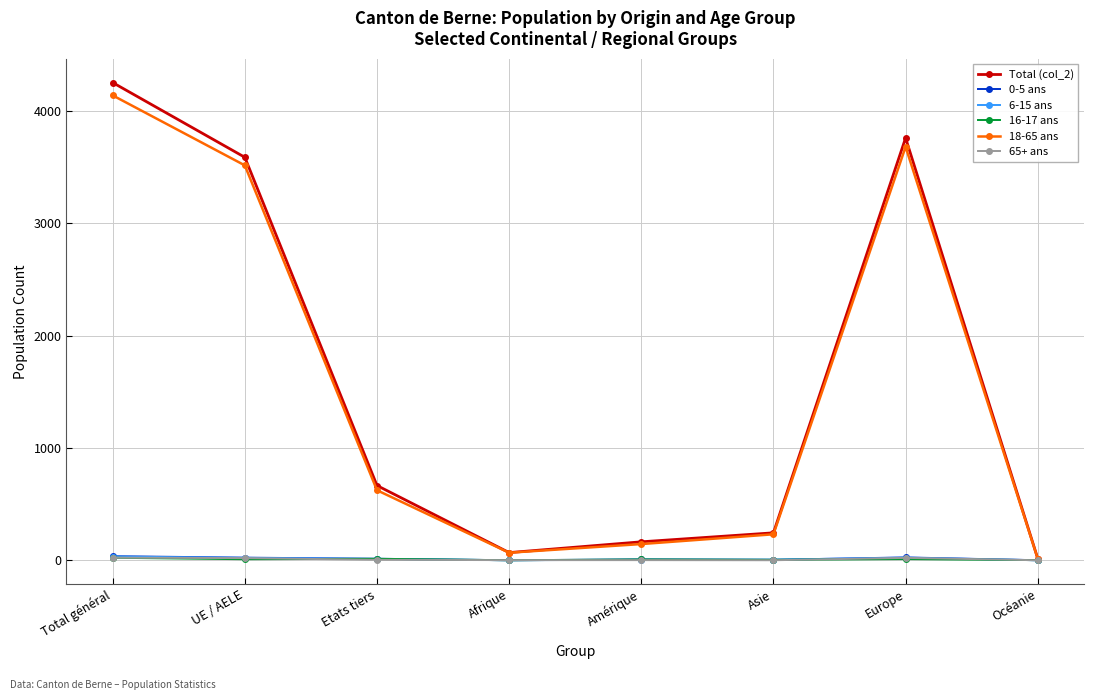

At how many categories does at least one series exceed 918?

3